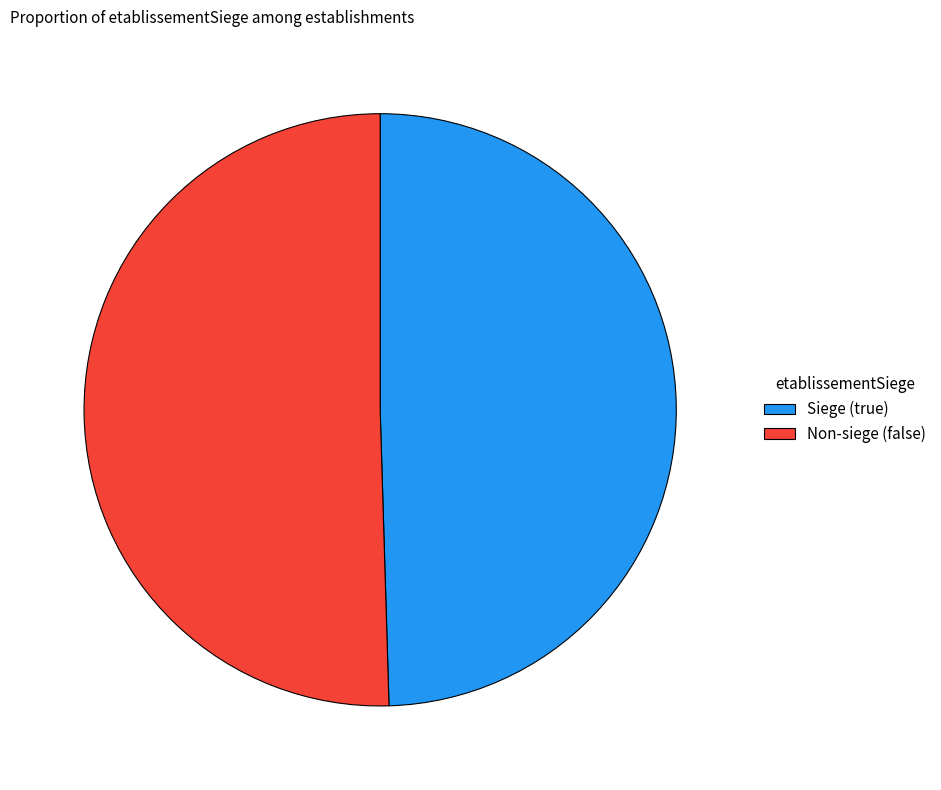

Rank the categories by value from highest to lowest.

Non-siege (false), Siege (true)